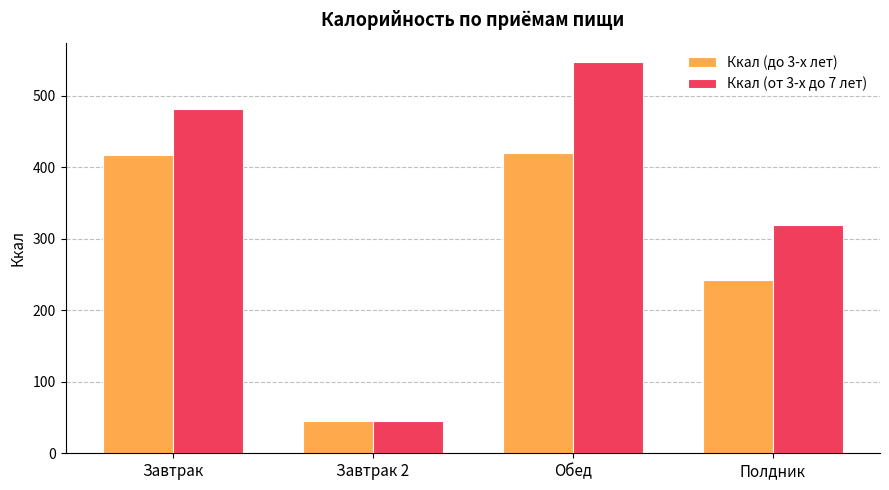

How many data points does each series have?

4